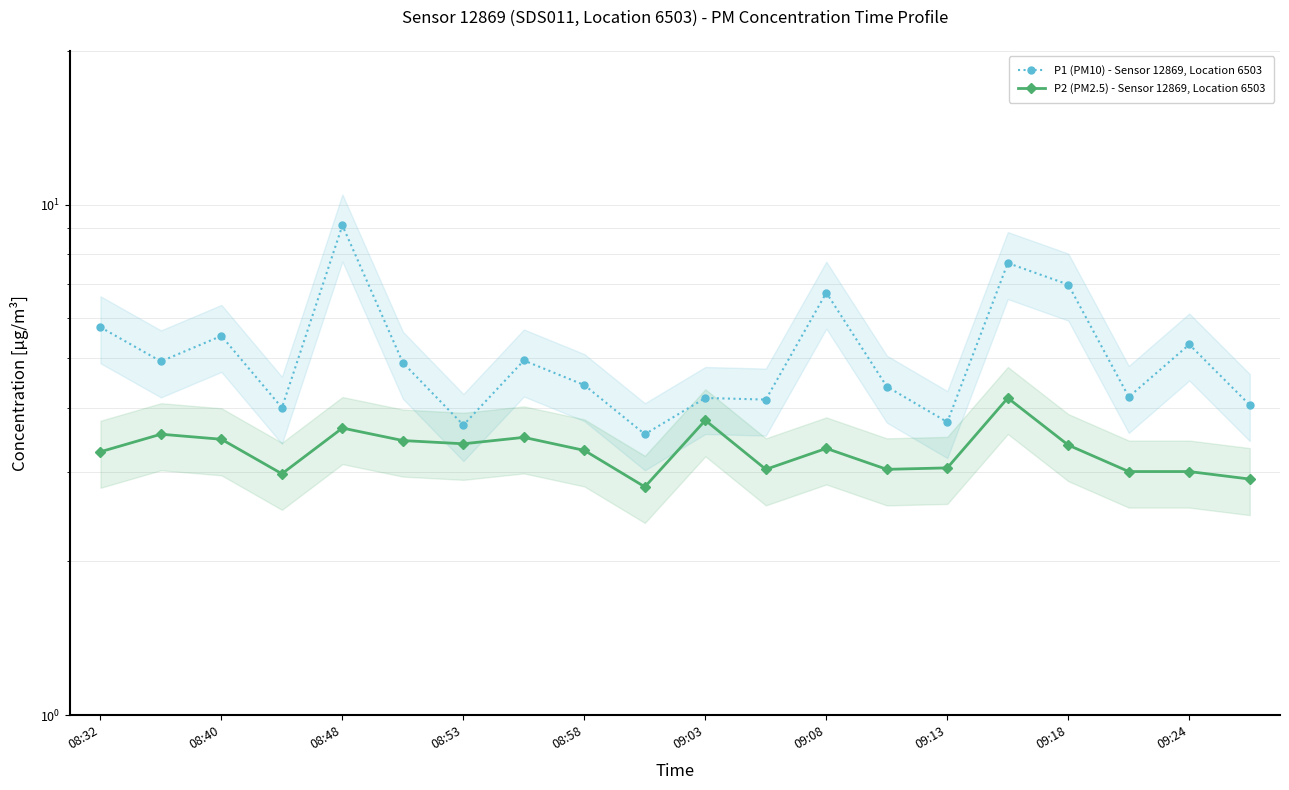

What is the sum of all P1 (PM10) - Sensor 12869, Location 6503 values?

102.3